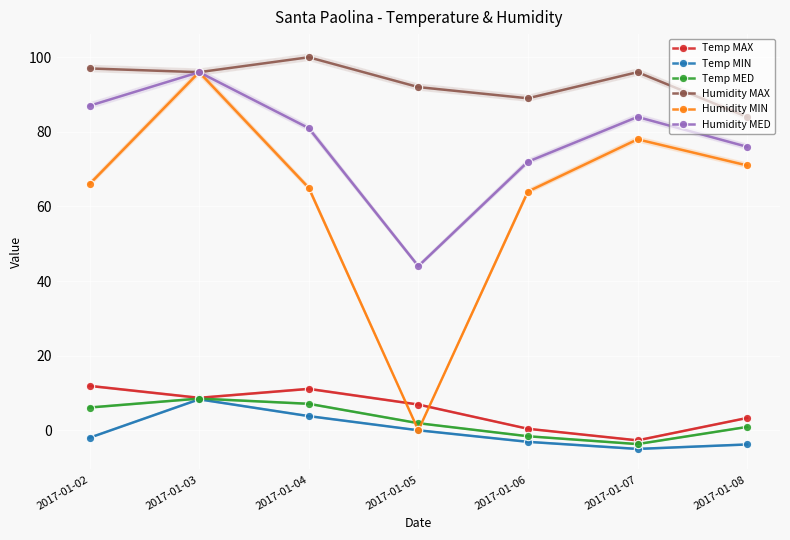

What is the sum of the Temp MED values at 2017-01-02 and 2017-01-05?

8.0